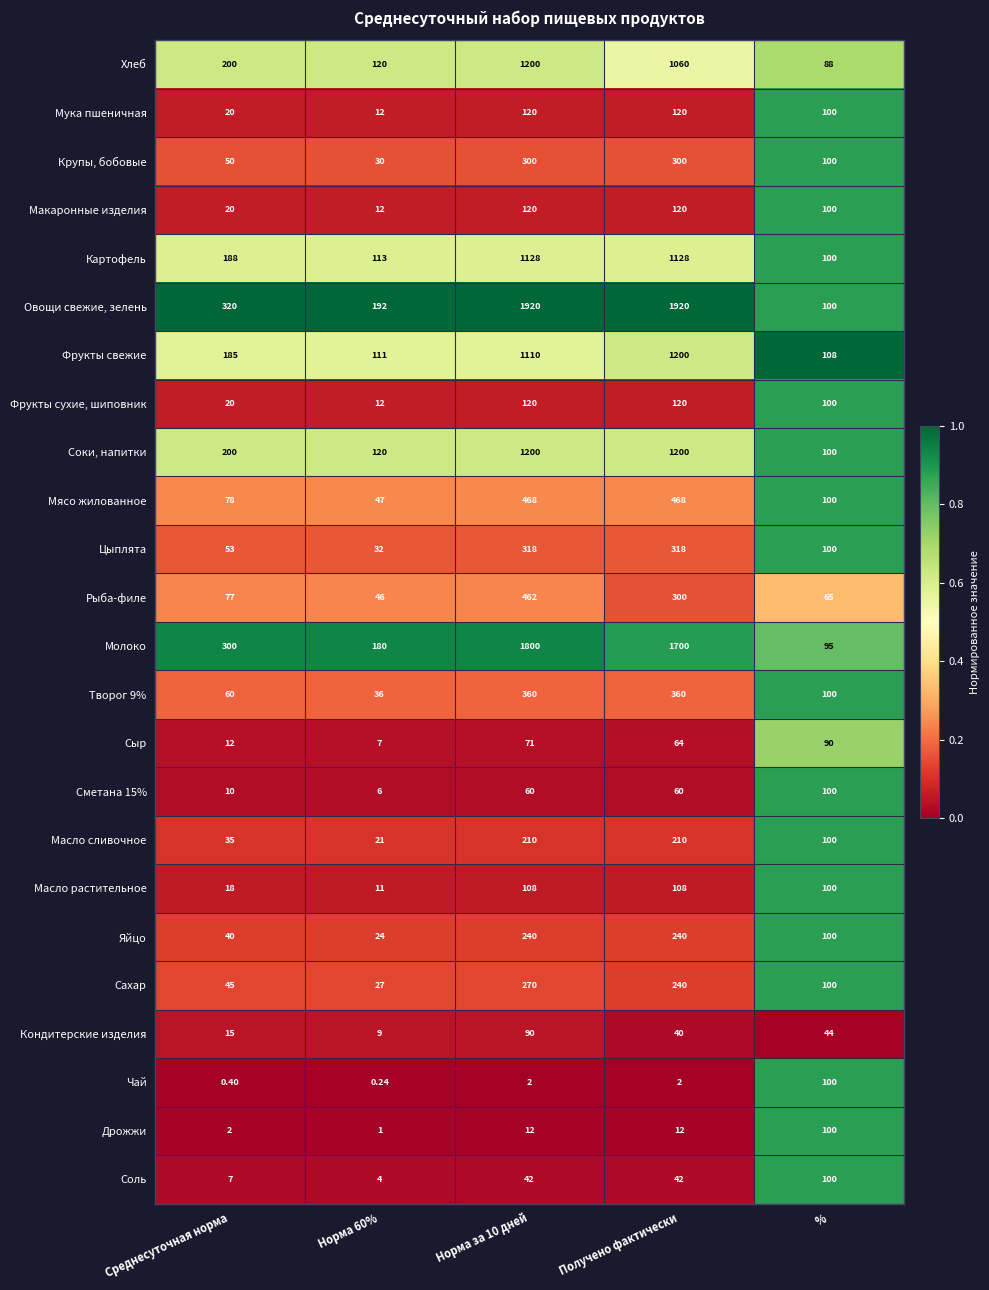

Which series has the widest spread of values?

Овощи свежие, зелень